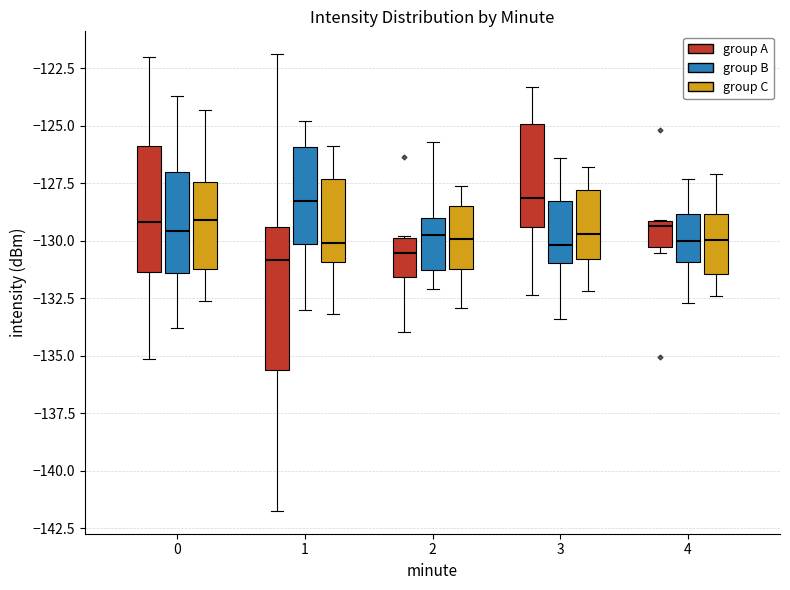

Reading left to right, transcribe this box plot: for each box, give where its median line is, the range the box spans, and where its two whiskers end, as read against the y-axis. The values are not printed on the chart, so give them approximately, as read against the axis.

0 (group A): median -129.0, box -131.5 to -126.0, whiskers -135.0 to -122.0
0 (group B): median -129.5, box -131.5 to -127.0, whiskers -134.0 to -123.5
0 (group C): median -129.0, box -131.0 to -127.5, whiskers -132.5 to -124.5
1 (group A): median -131.0, box -135.5 to -129.5, whiskers -141.5 to -122.0
1 (group B): median -128.5, box -130.0 to -126.0, whiskers -133.0 to -125.0
1 (group C): median -130.0, box -131.0 to -127.5, whiskers -133.0 to -126.0
2 (group A): median -130.5, box -131.5 to -130.0, whiskers -134.0 to -130.0
2 (group B): median -129.5, box -131.0 to -129.0, whiskers -132.0 to -125.5
2 (group C): median -130.0, box -131.0 to -128.5, whiskers -133.0 to -127.5
3 (group A): median -128.0, box -129.5 to -125.0, whiskers -132.5 to -123.5
3 (group B): median -130.0, box -131.0 to -128.0, whiskers -133.5 to -126.5
3 (group C): median -129.5, box -131.0 to -128.0, whiskers -132.0 to -127.0
4 (group A): median -129.5, box -130.5 to -129.0, whiskers -130.5 (just below the box's lower edge) to -129.0
4 (group B): median -130.0, box -131.0 to -129.0, whiskers -132.5 to -127.5
4 (group C): median -130.0, box -131.5 to -129.0, whiskers -132.5 to -127.0